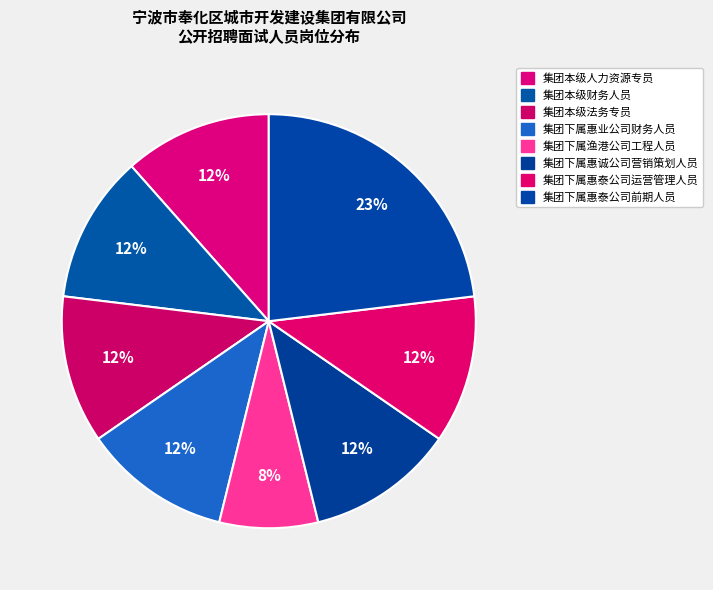

Which has a higher value, 集团本级人力资源专员 or 集团下属惠泰公司前期人员?

集团下属惠泰公司前期人员